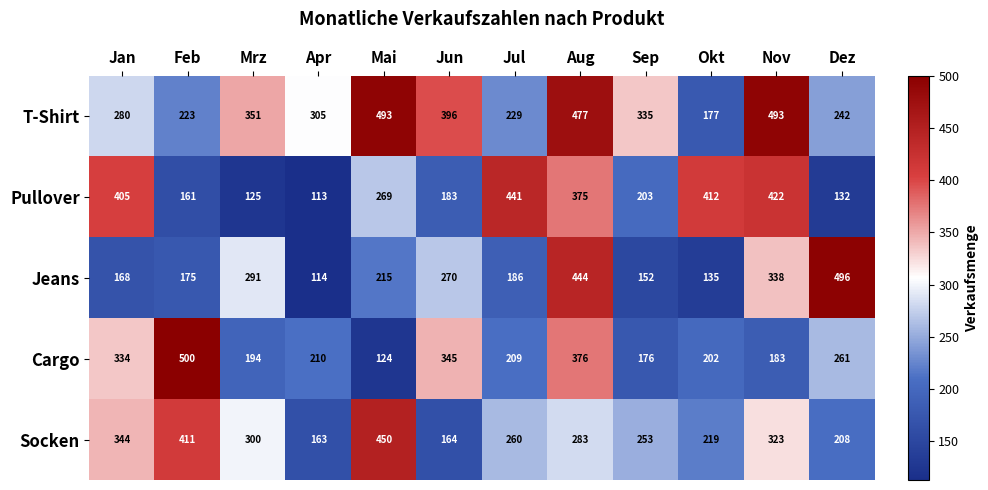

What is the difference between the Pullover values at Jan and Feb?

244